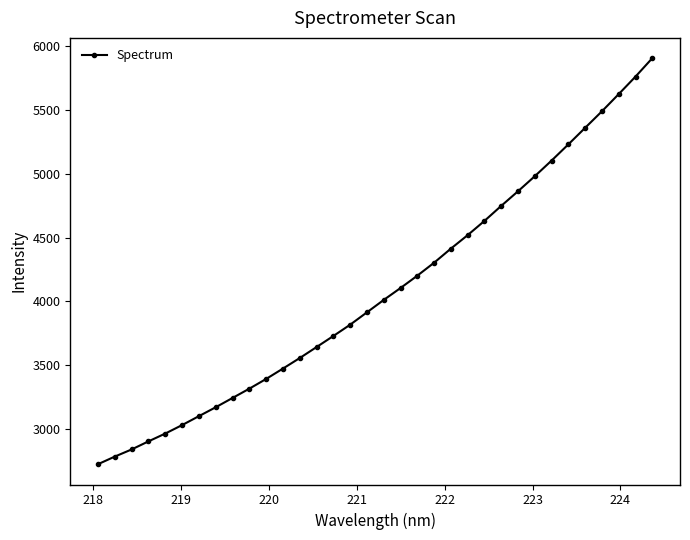

What is the greatest value displayed?

5907.9